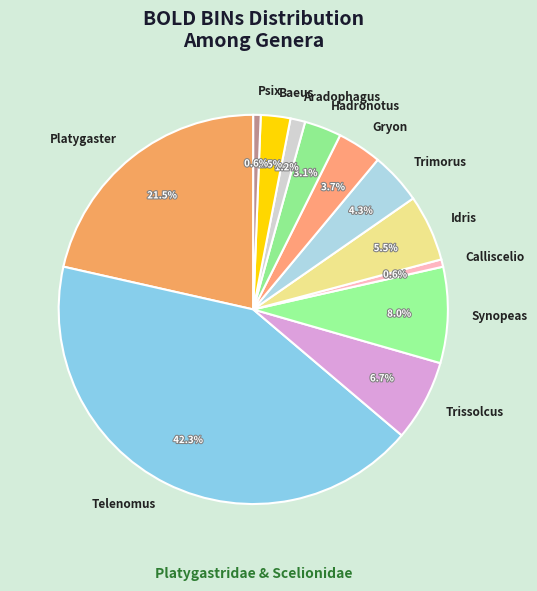

The Psix slice represents 12% of the pie. True or false?

False